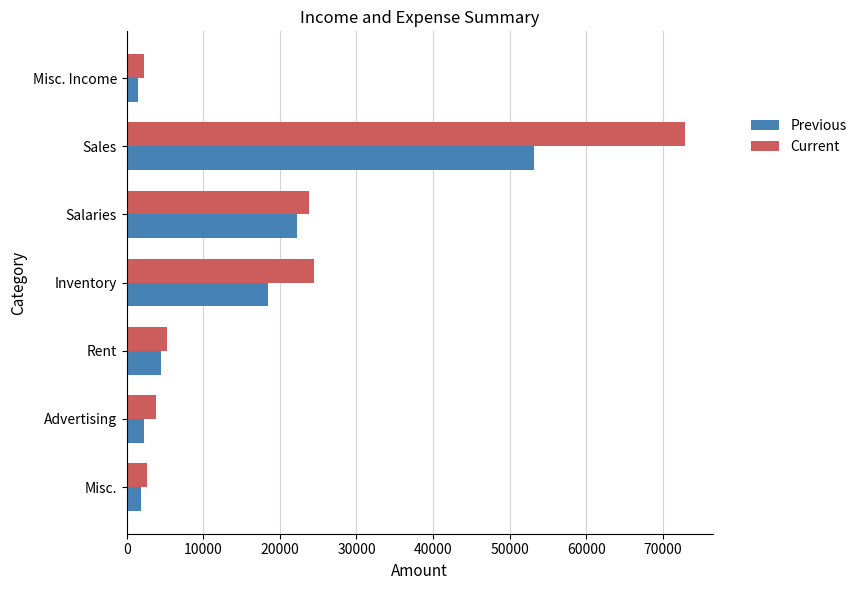

Count the number of categories in the chart.

7